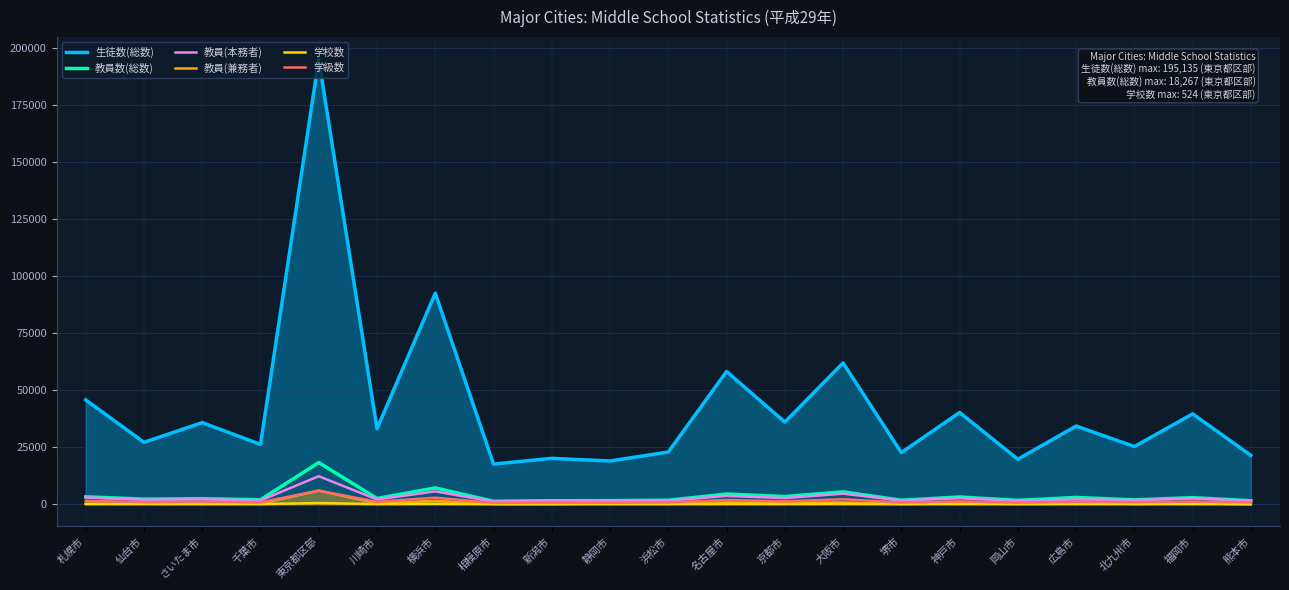

What position from the left is 川崎市?

6